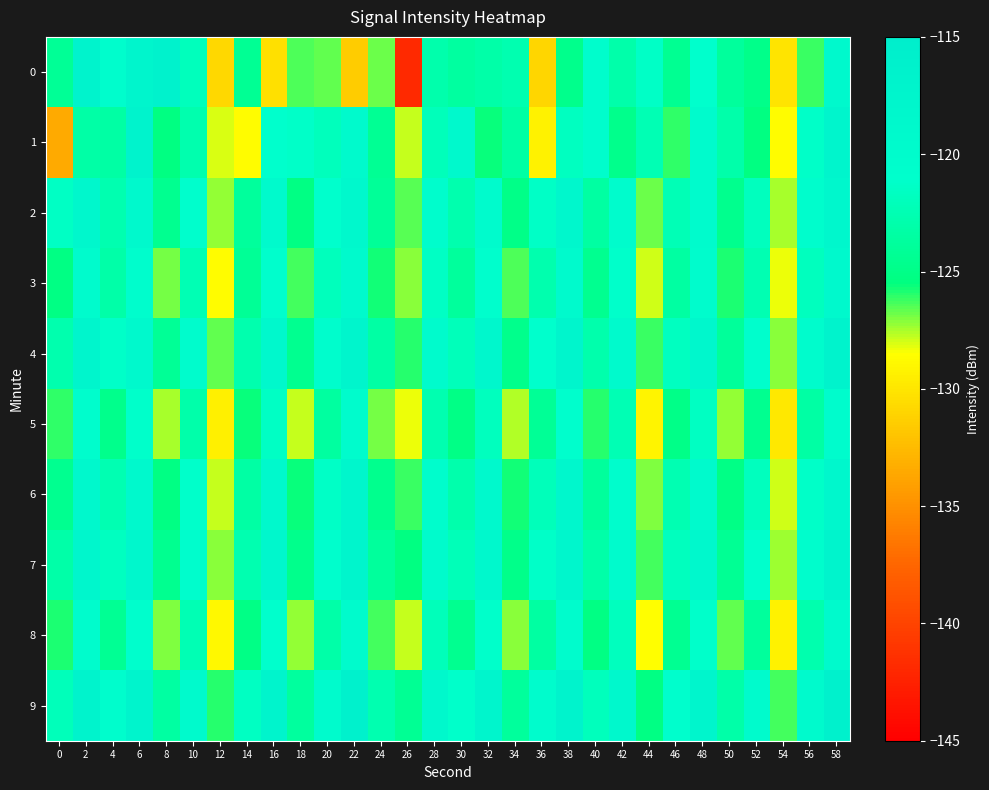

Which series changed the most between 32 and 48?

1